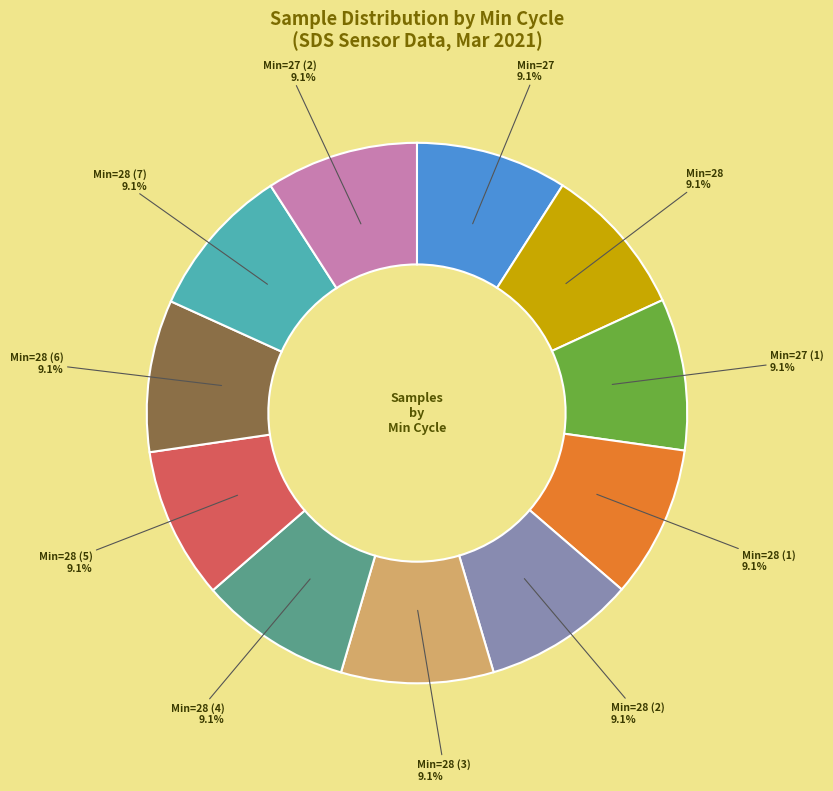

Is there any slice that represents more than half of the pie?

No